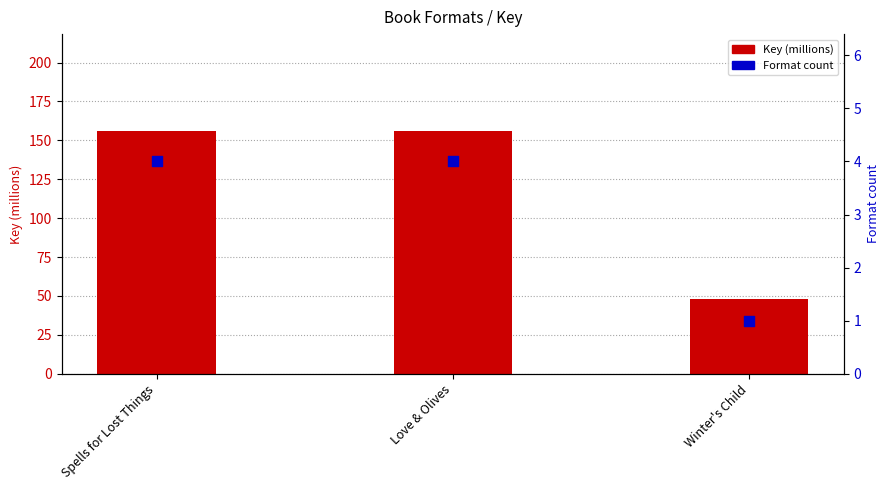

Is the value of Format count at Spells for Lost Things greater than the value of Key (millions) at Love & Olives?

No